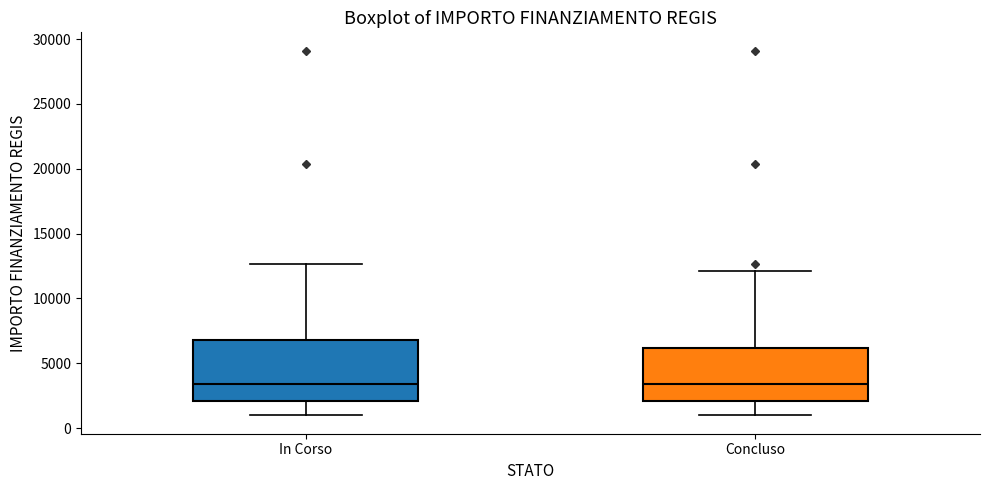

Where does the median line of the box for Concluso sit on the y-axis? The values are not printed on the chart, so give them approximately, as read against the axis.

3500